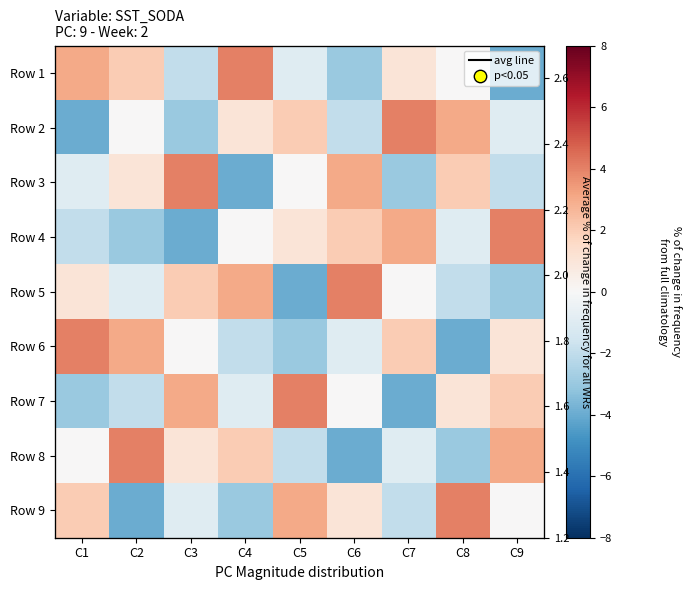

How many data points does each series have?

9